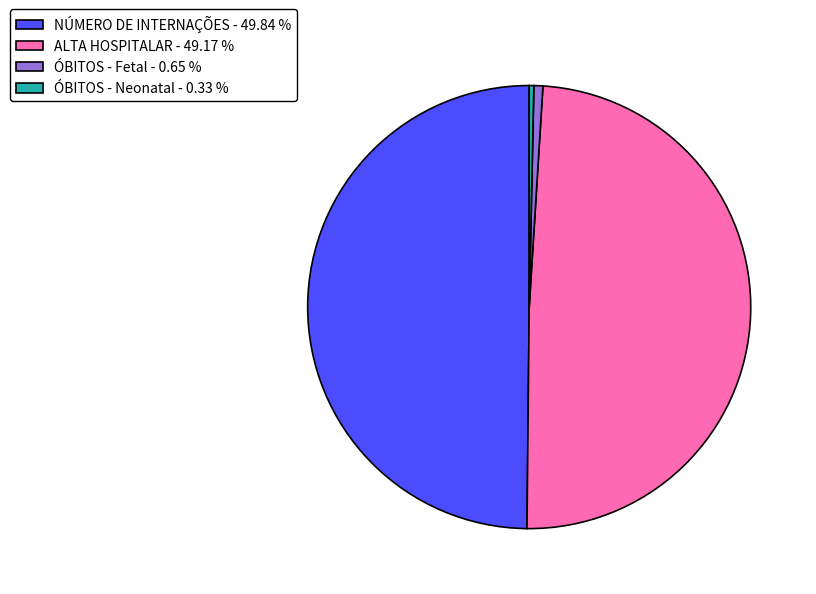

What is the ratio of the value at NÚMERO DE INTERNAÇÕES to the value at ALTA HOSPITALAR?

1.0